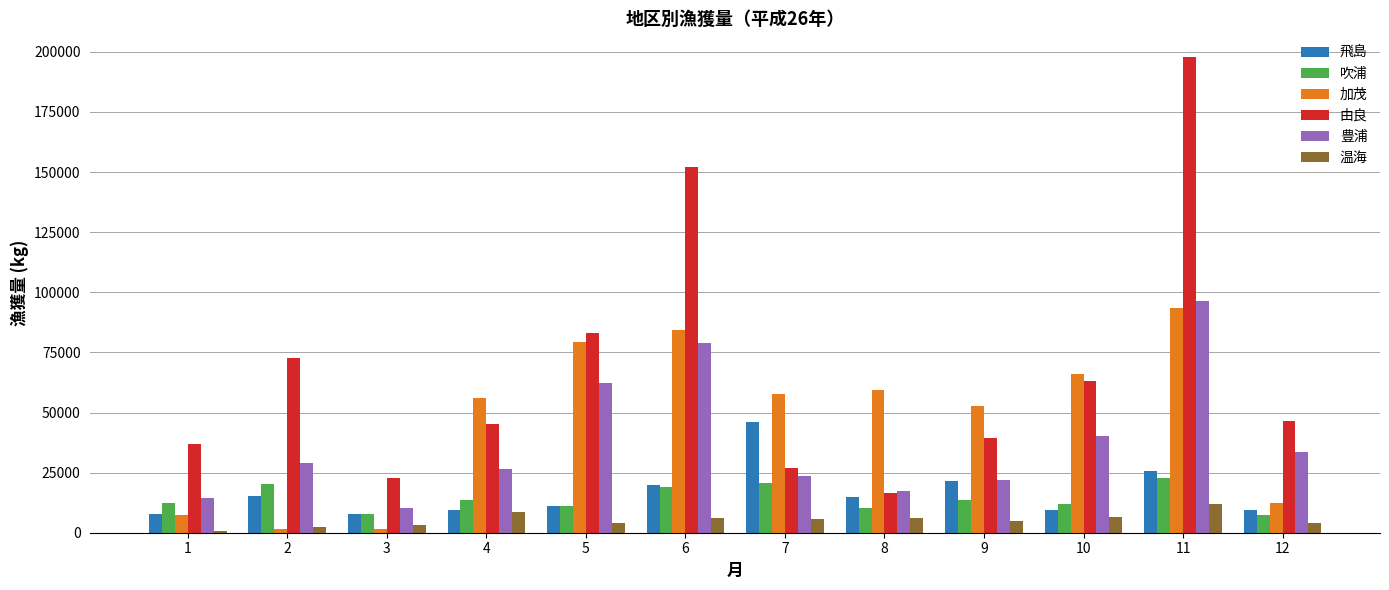

Are the bars horizontal?

No